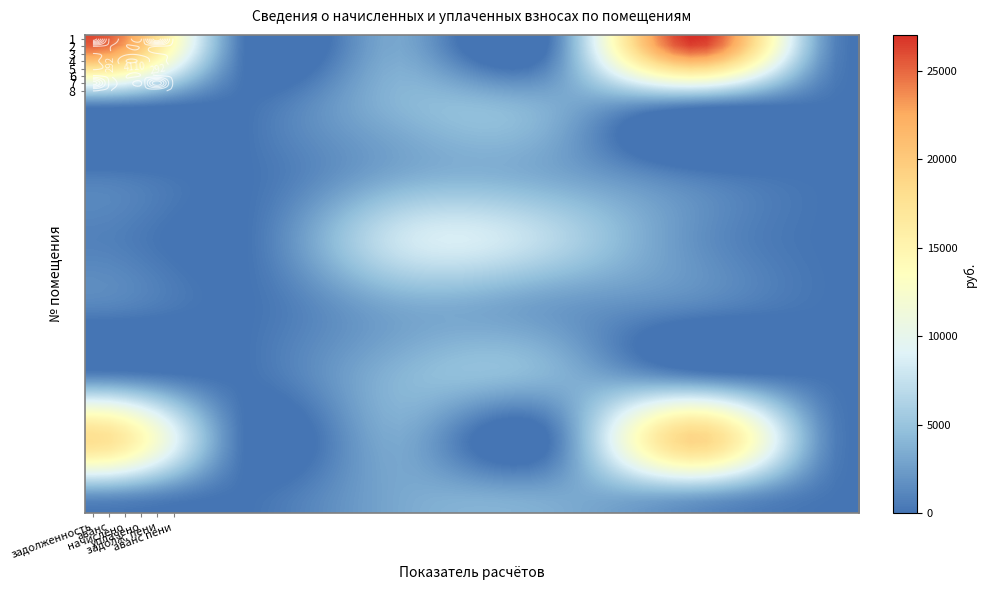

Which has a higher value, 5 or 1?

5